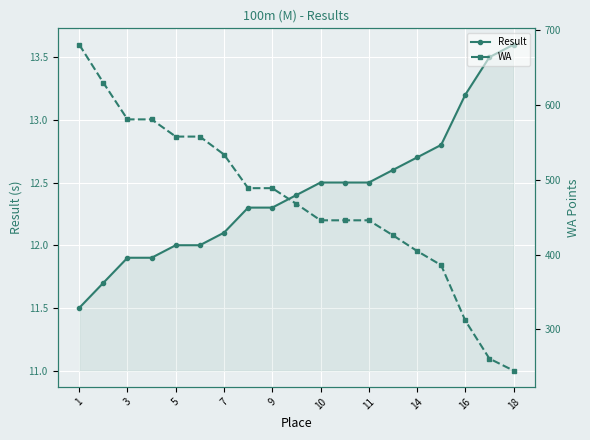

True or false: WA has a value of 501.7 at 16.

False